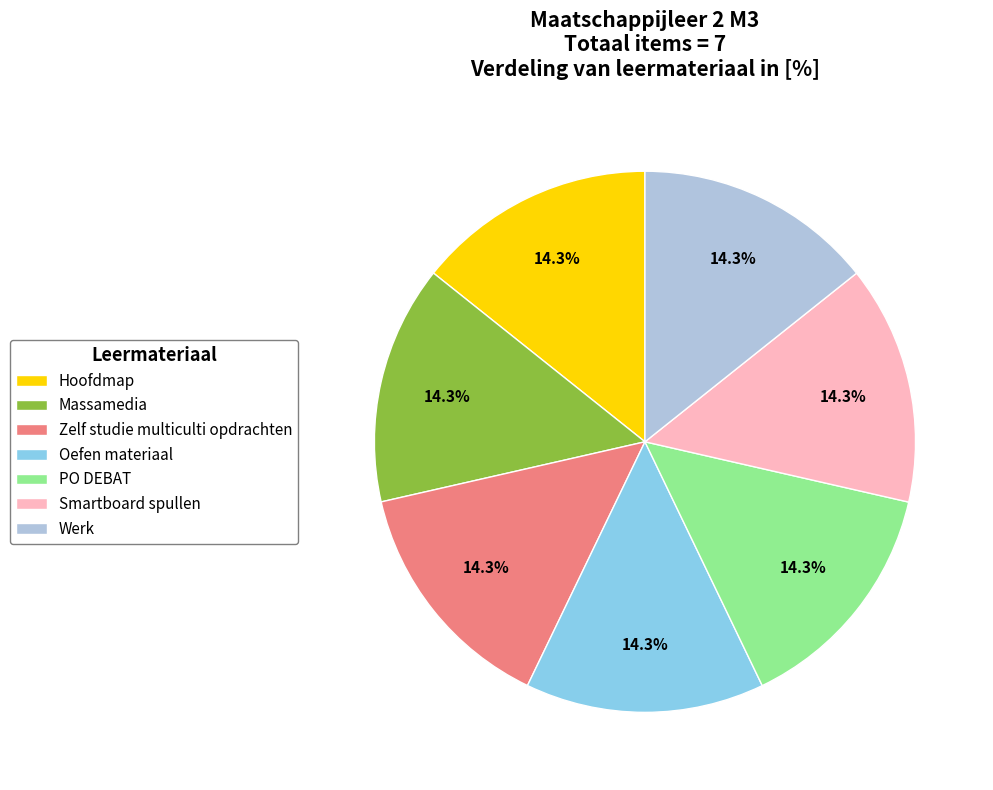

What portion of the pie excludes Massamedia?

85.7%